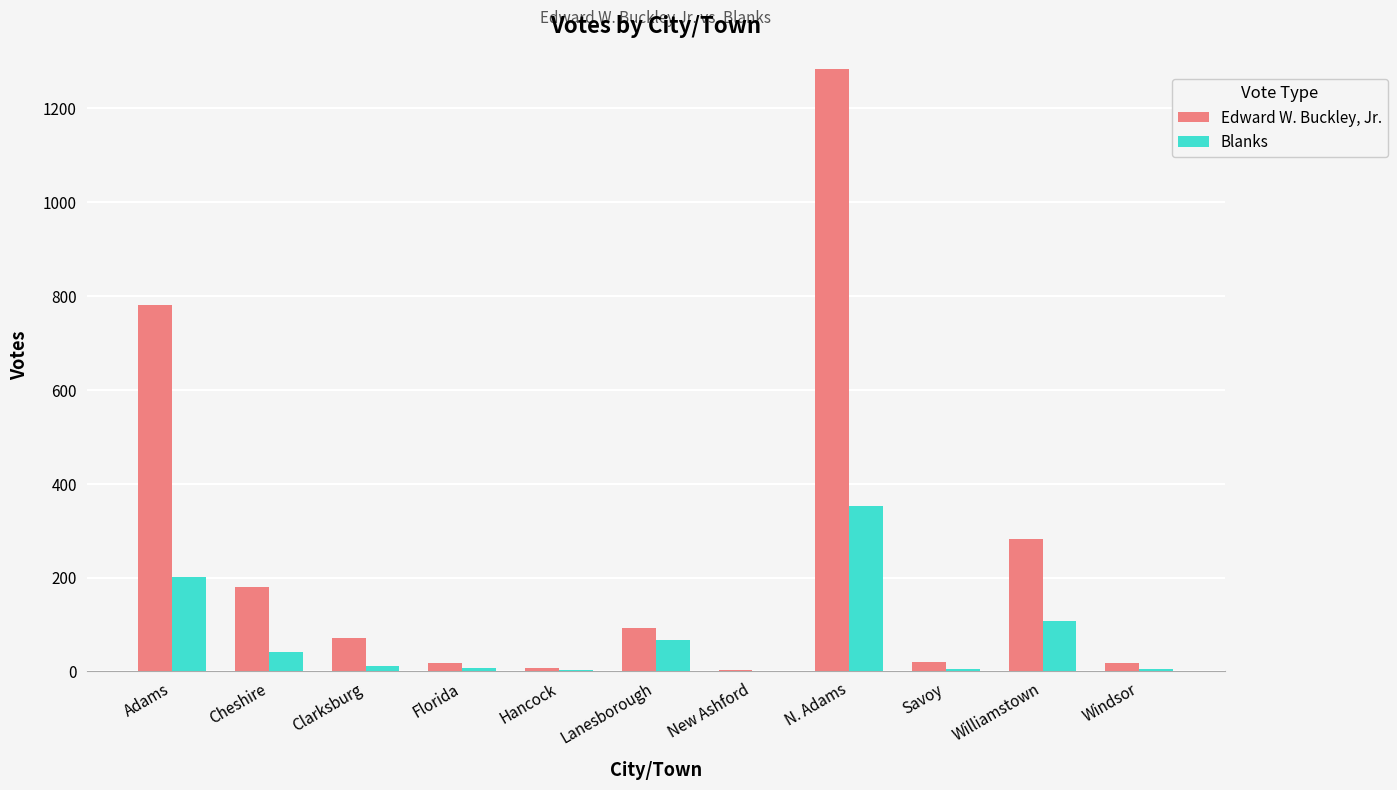

At which label does Edward W. Buckley, Jr. first exceed 71?

Adams